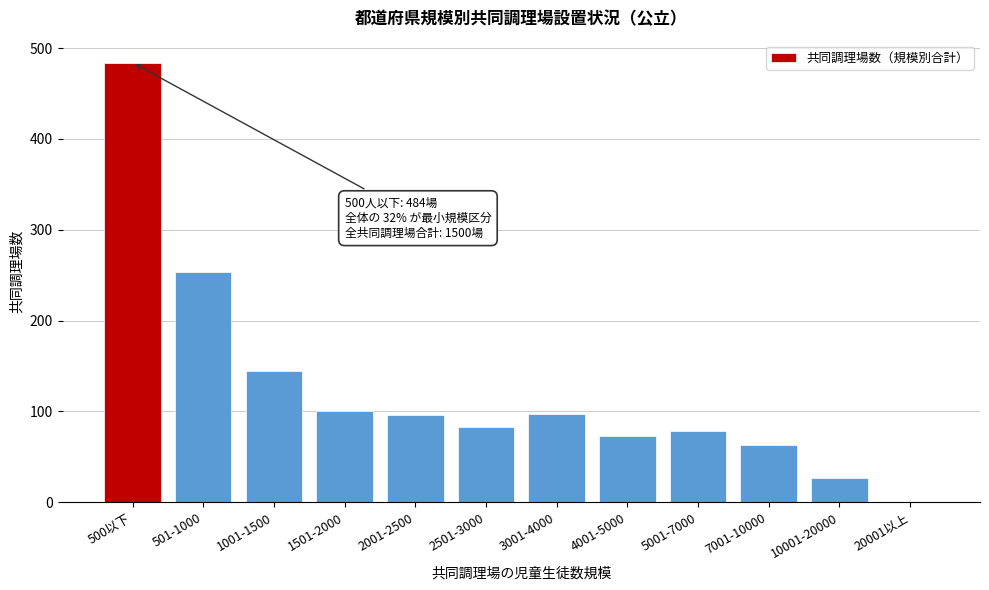

Is it true that the value at 7001-10000 is 63?

True